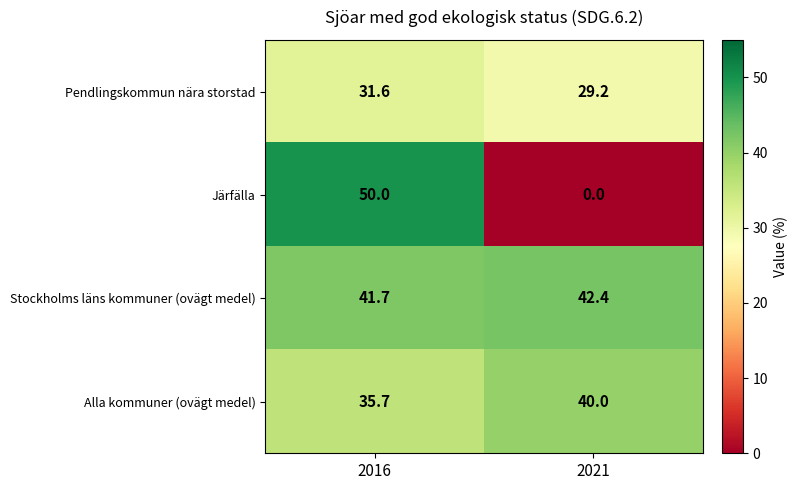

True or false: Alla kommuner (ovägt medel) has a value of 59.1 at 2016.

False